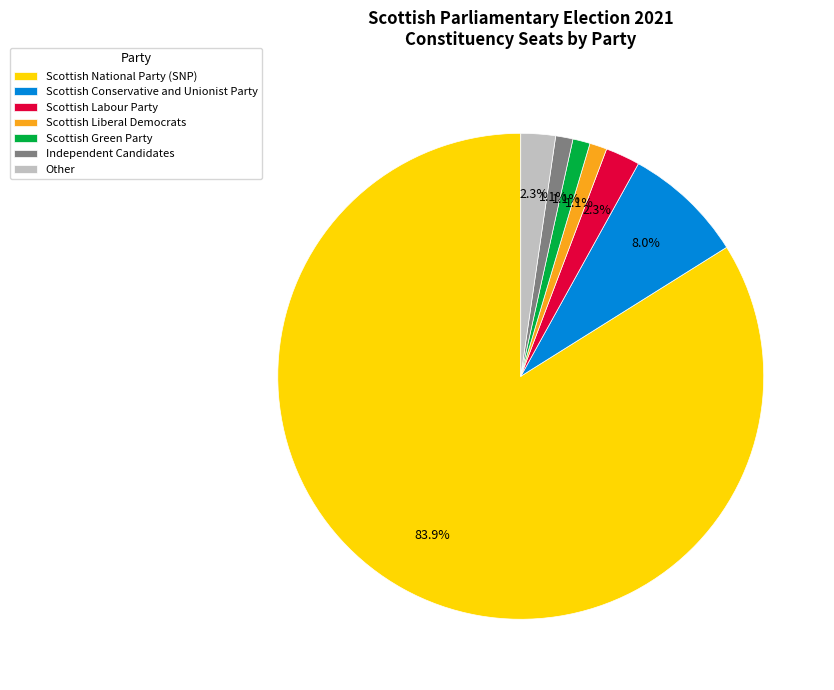

Which slice is the largest?

Scottish National Party (SNP)